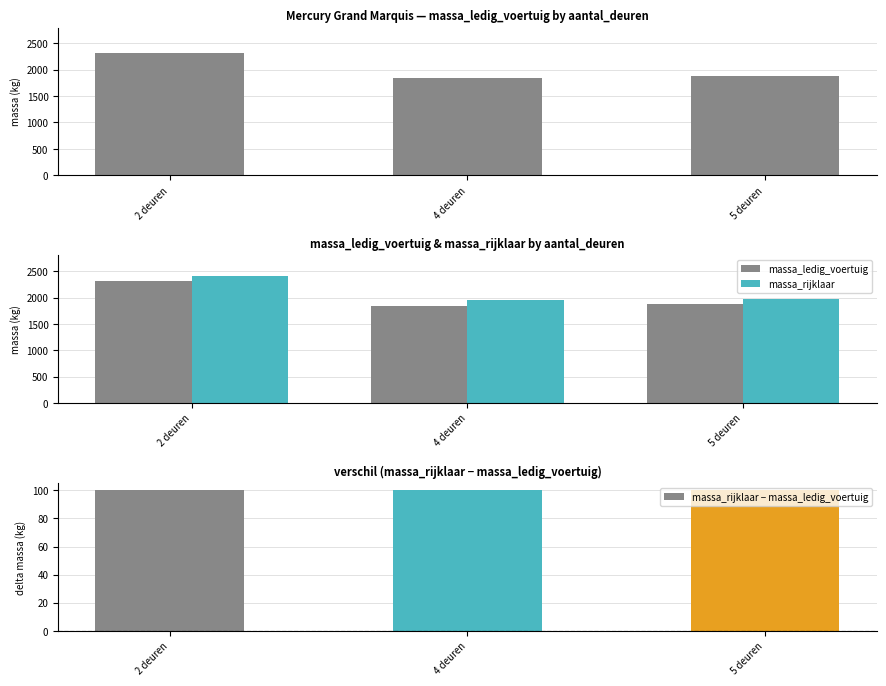

What is the smallest value displayed?

100